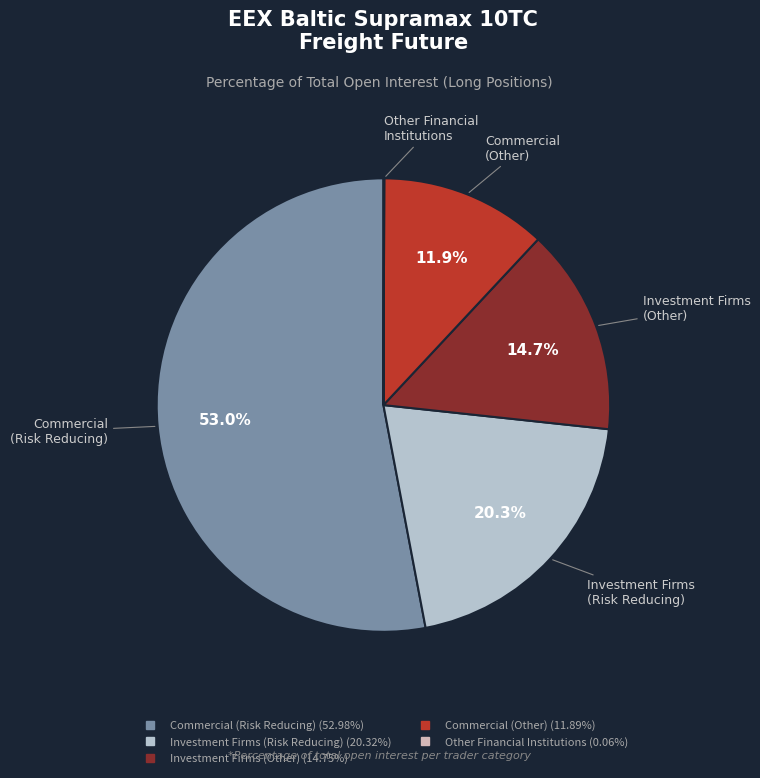

Is there a majority slice in this chart?

Yes